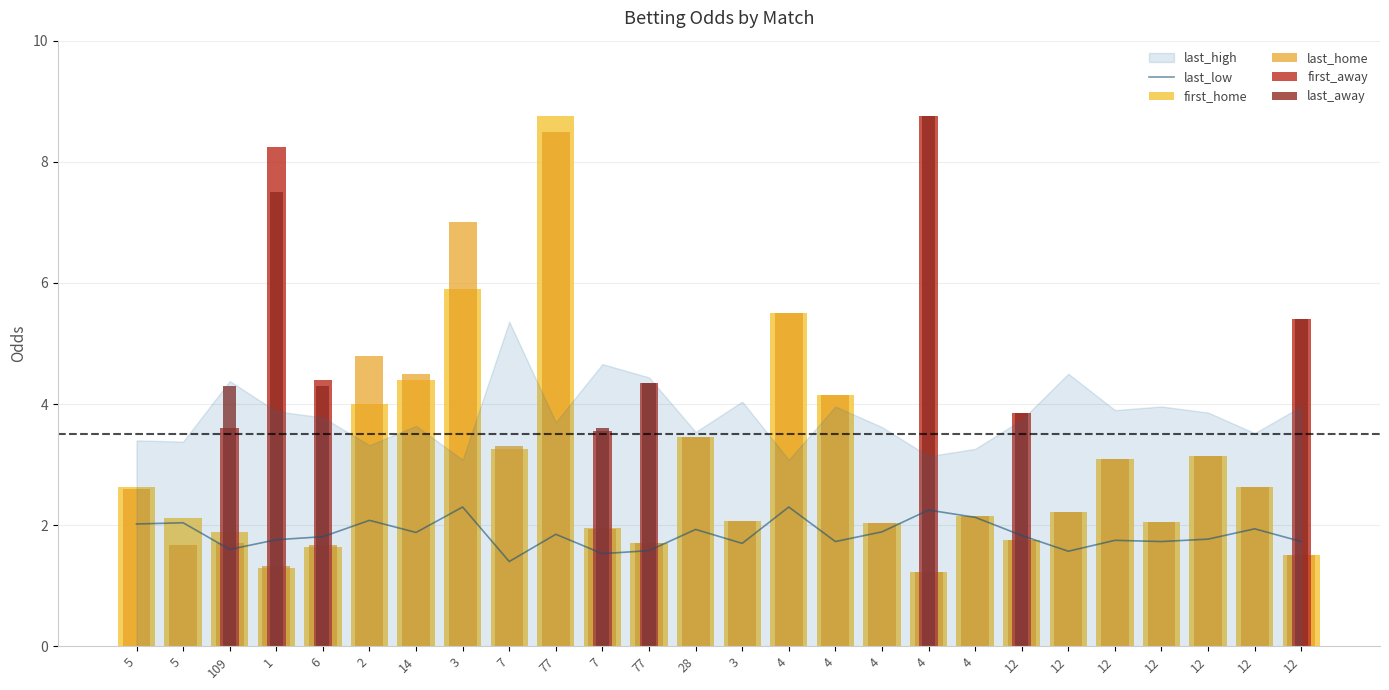

What is the difference between the first_home values at 6 and 12?

0.6